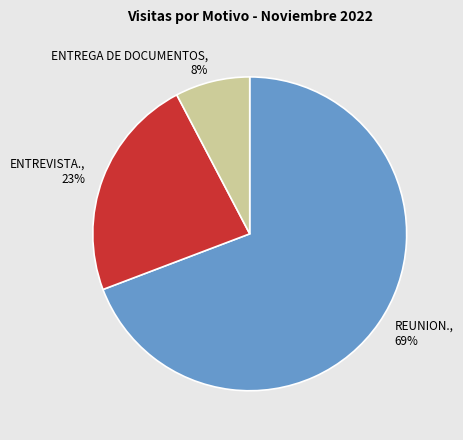

Approximately how many times larger is the value at REUNION. compared to ENTREVISTA.?

3.0